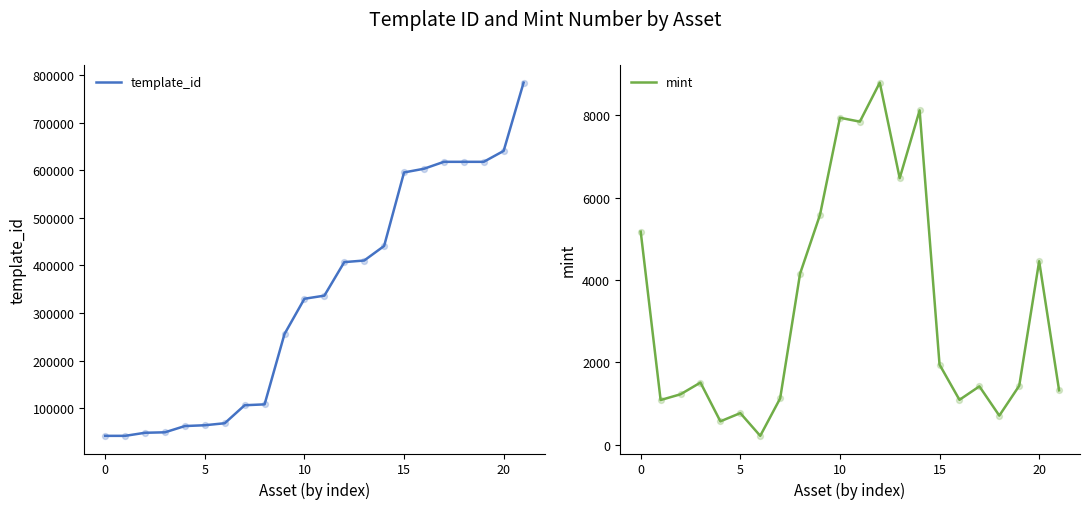

Is the value of template_id at −5 greater than the value of mint at 10?

Yes